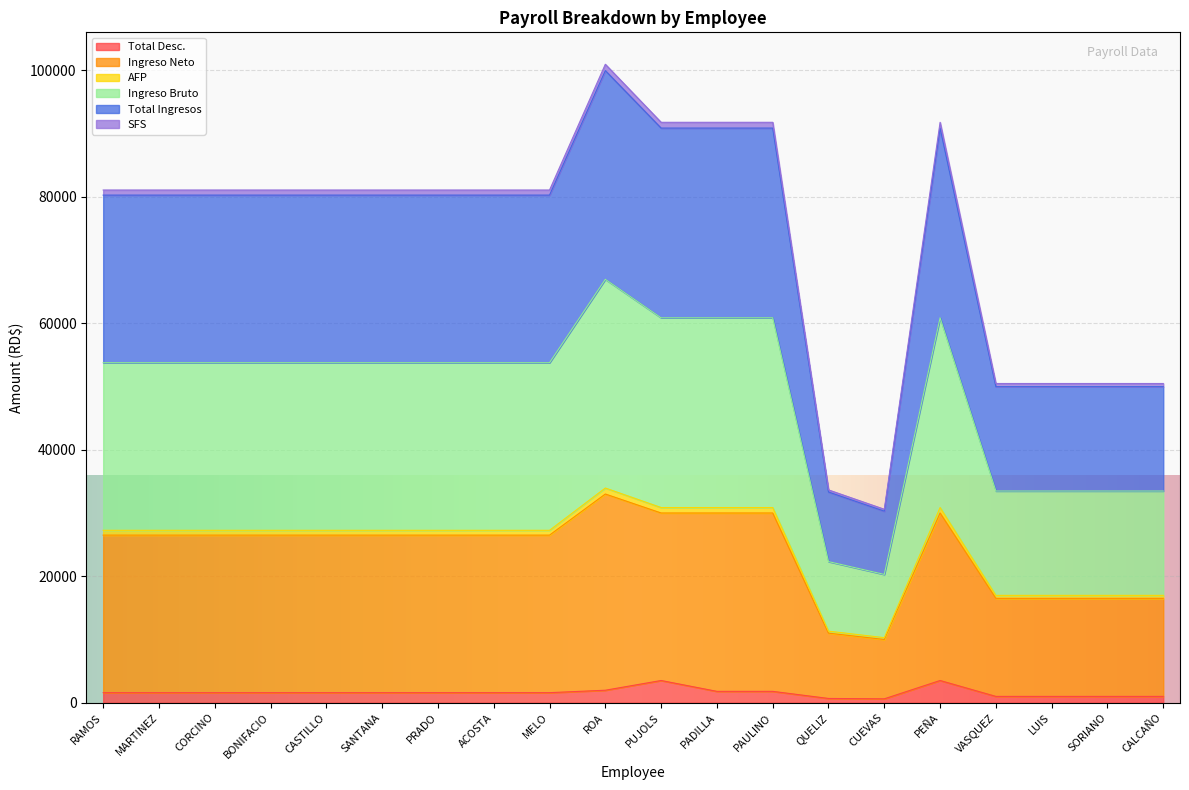

At which category is the sum across all series the highest?

ROA